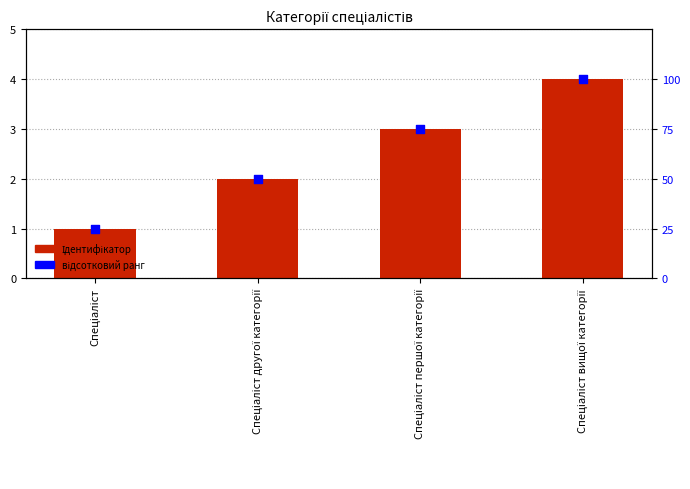

What are all the series names shown in the legend?

Ідентифікатор, відсотковий ранг